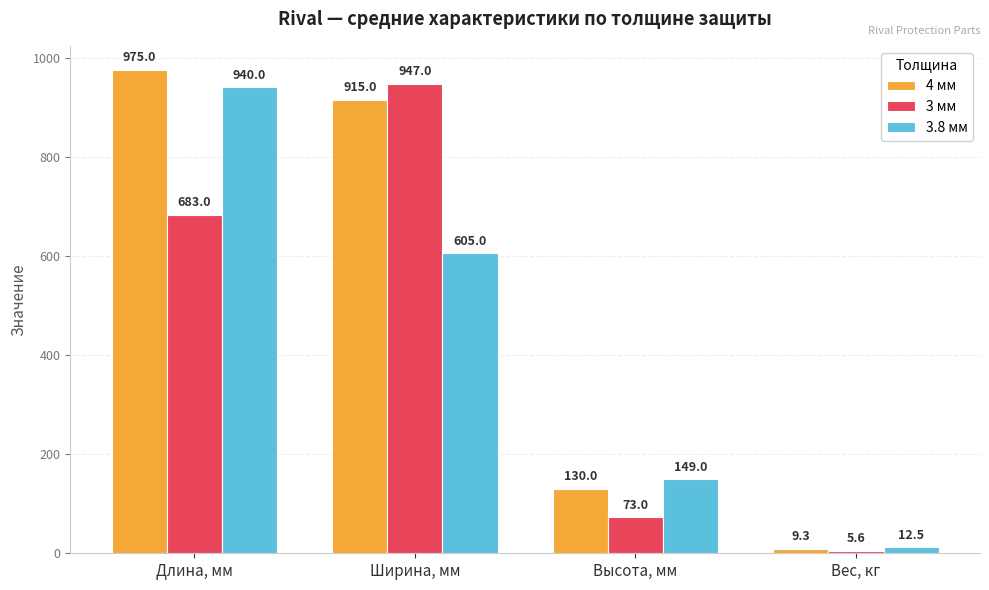

Is the value of 3 мм at Длина, мм greater than the value of 4 мм at Вес, кг?

Yes